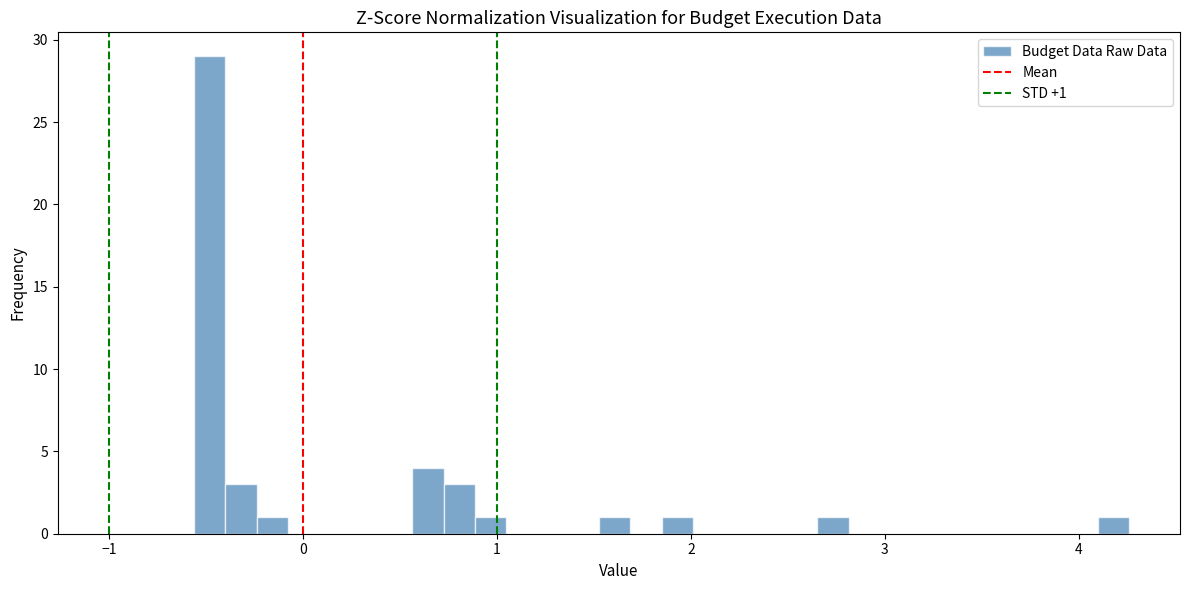

Around what value on the x-axis is the tallest bar? Give the approximate position of its centre, as read against the axis.

-0.5